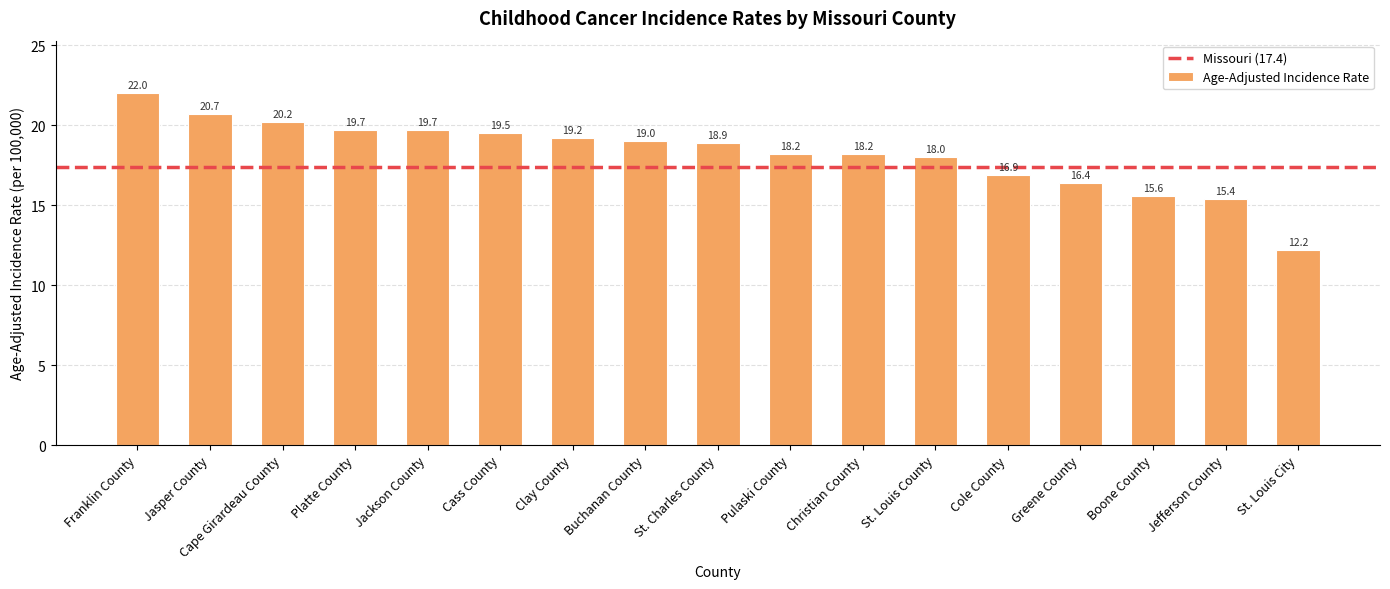

How many series are shown in this chart?

1